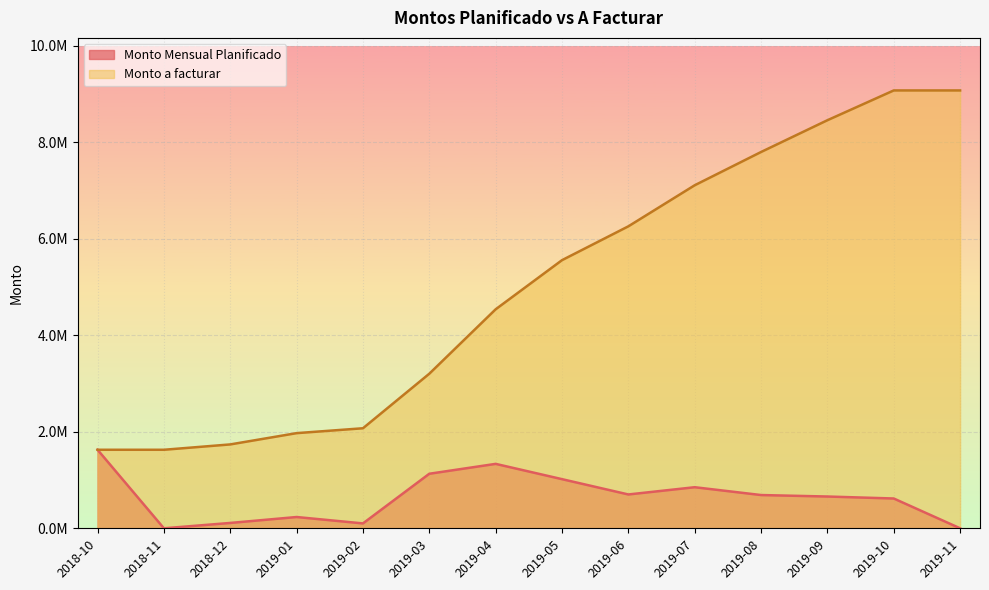

Which series changed the most between 2019-01 and 2019-06?

Monto a facturar